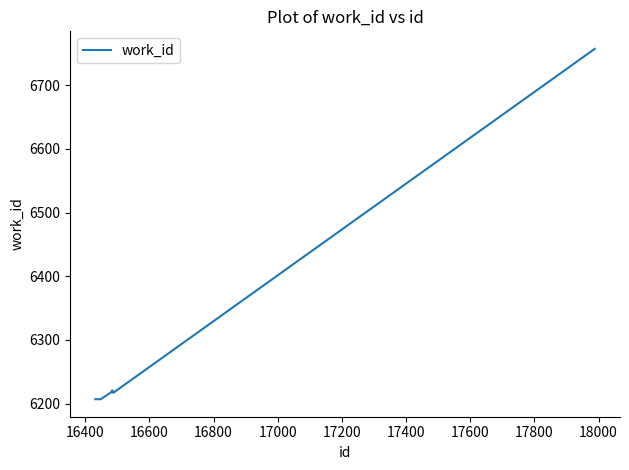

What is the difference between the maximum and minimum values?

550